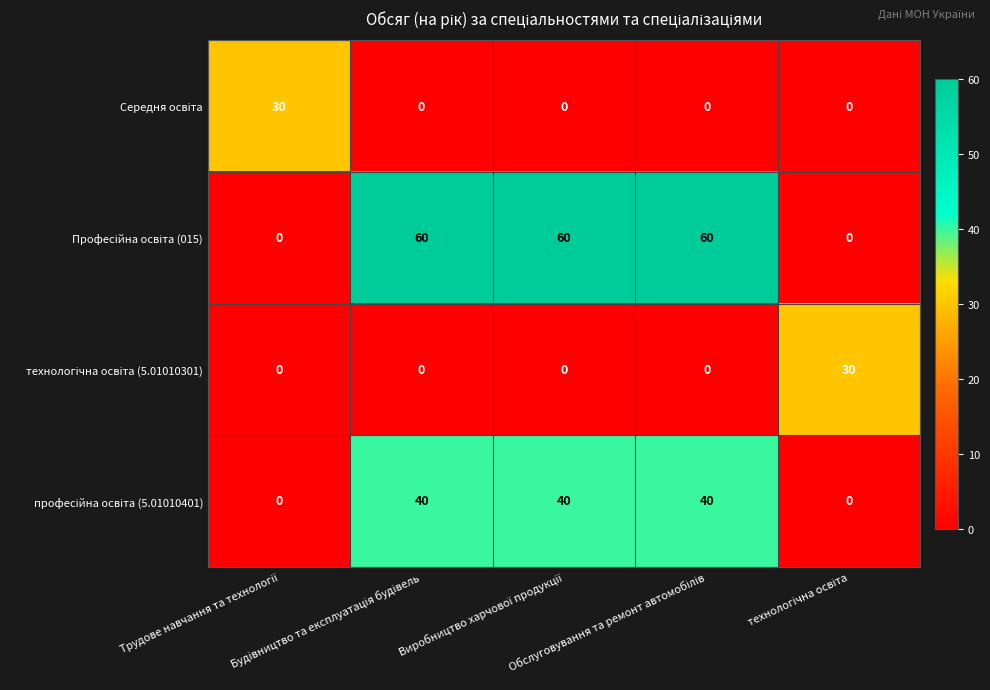

What is the greatest value displayed?

60